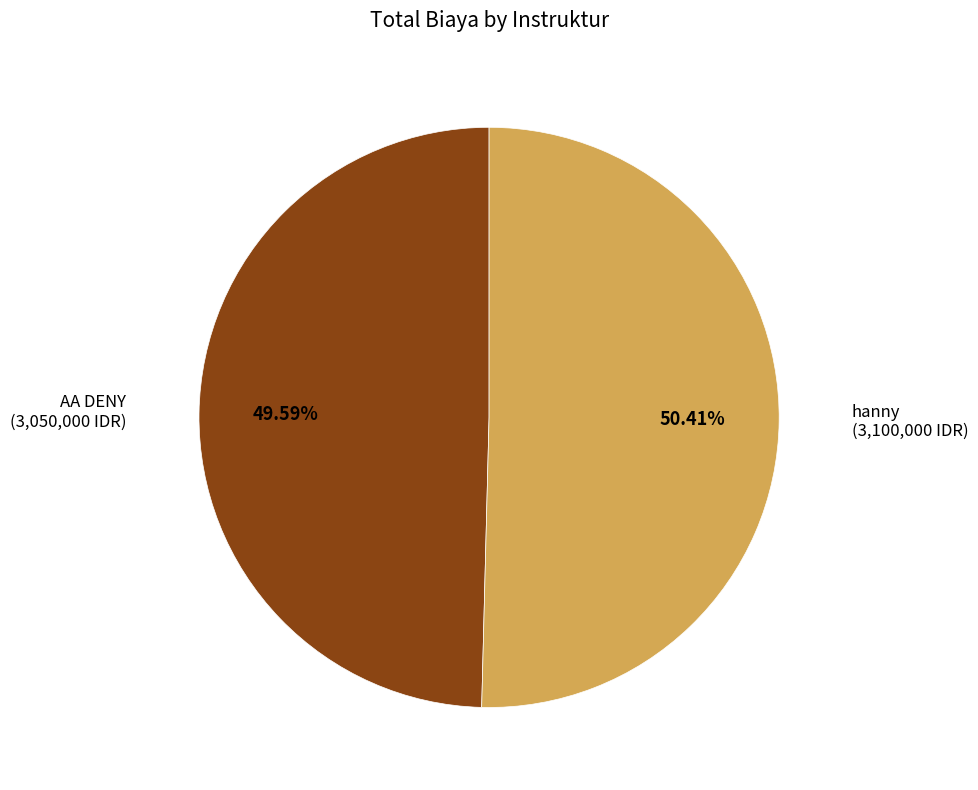

Is there any slice that represents more than half of the pie?

Yes